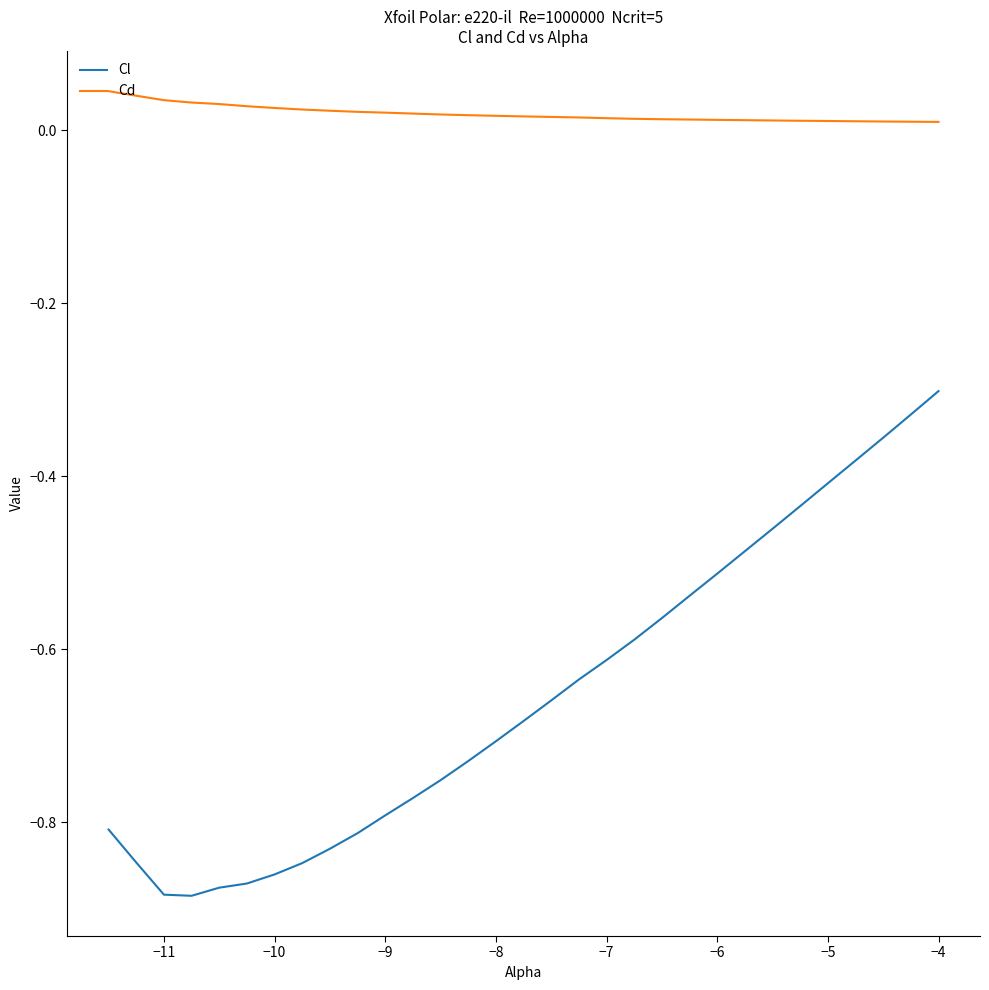

Which series has the widest spread of values?

Cl